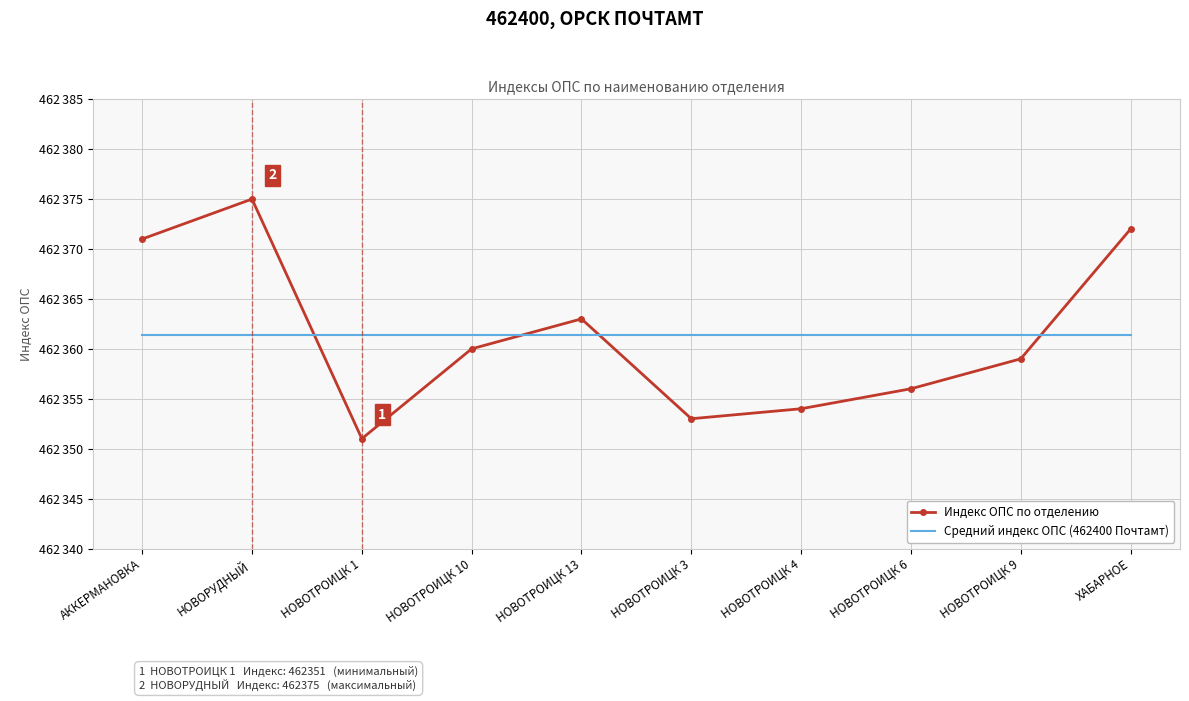

What are all the series names shown in the legend?

Индекс ОПС по отделению, Средний индекс ОПС (462400 Почтамт)